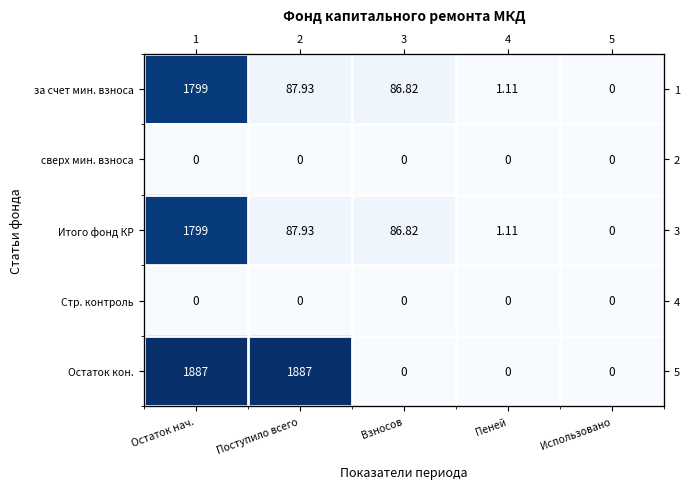

The value of Итого фонд КР at Поступило всего is 155.6. True or false?

False